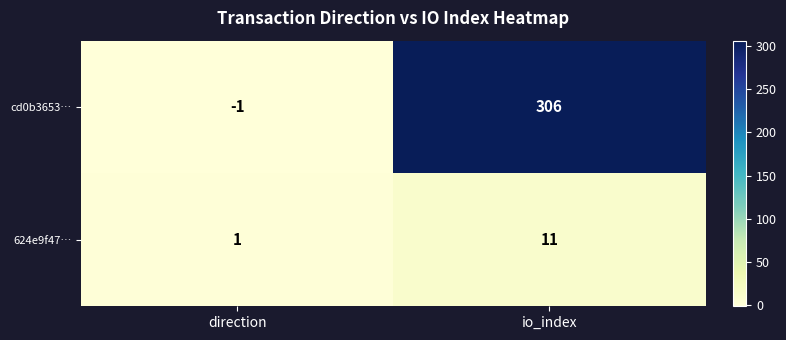

What is the difference between the maximum and minimum values in the 624e9f47… series?

10